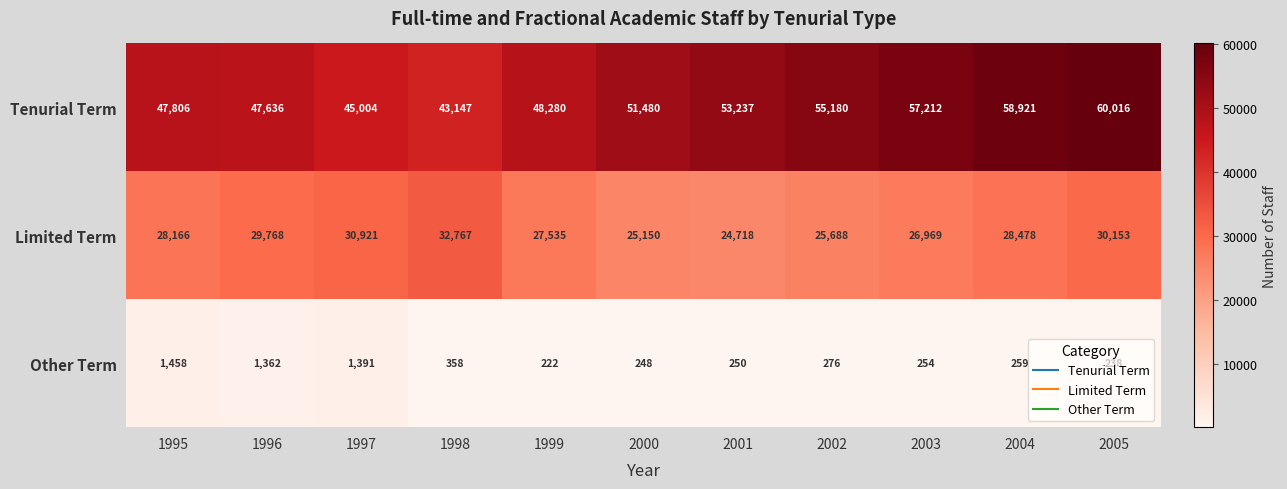

At which label is Other Term closest to 840?

1998